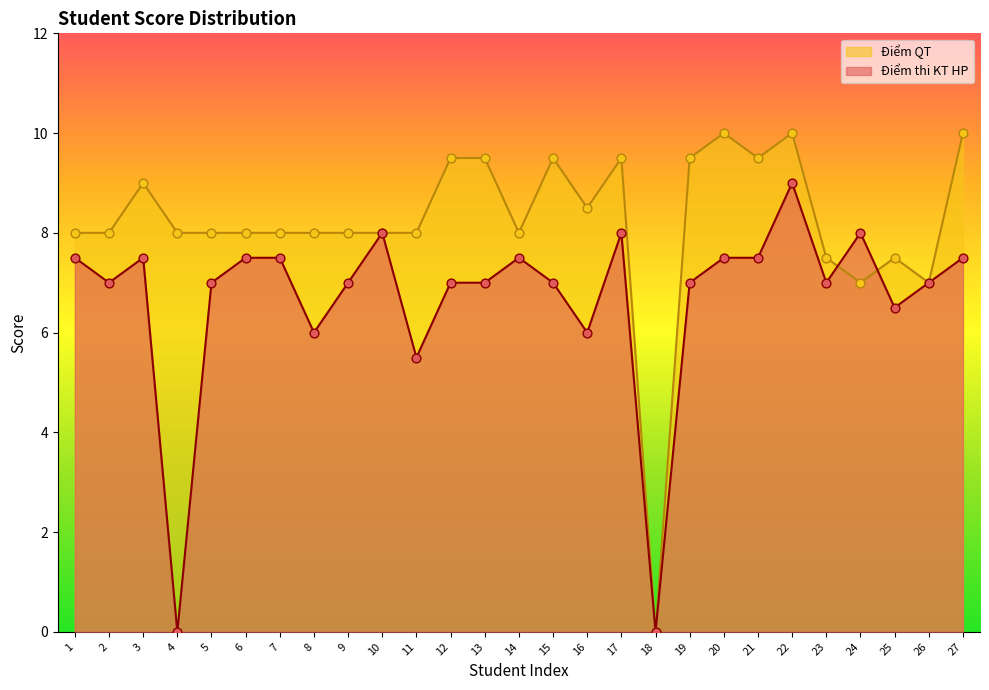

Which series has the largest total across all categories?

Điểm QT